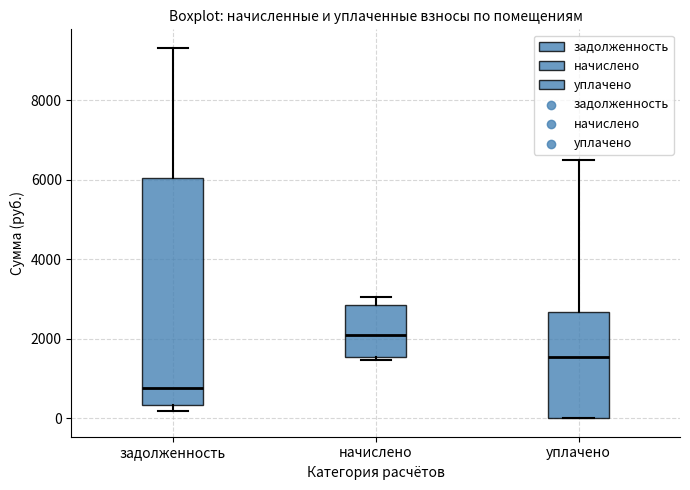

Which box is the tallest, from its lower edge to its upper edge?

задолженность